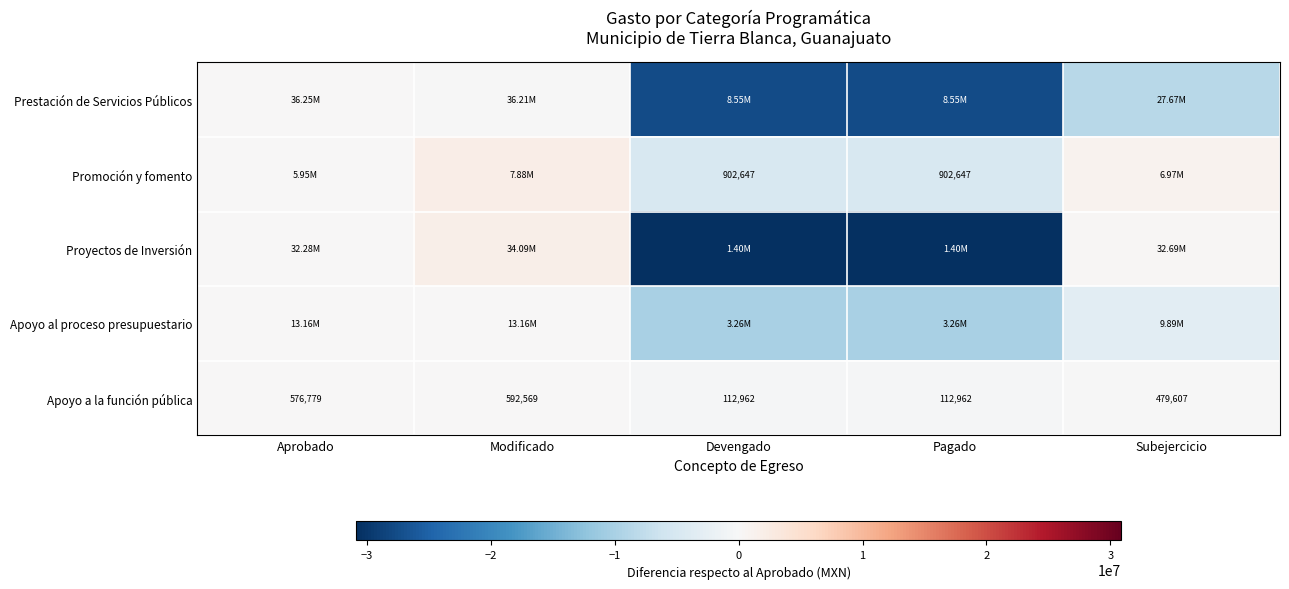

What is the sum of the Apoyo a la función pública values at Pagado and Subejercicio?

-560989.3